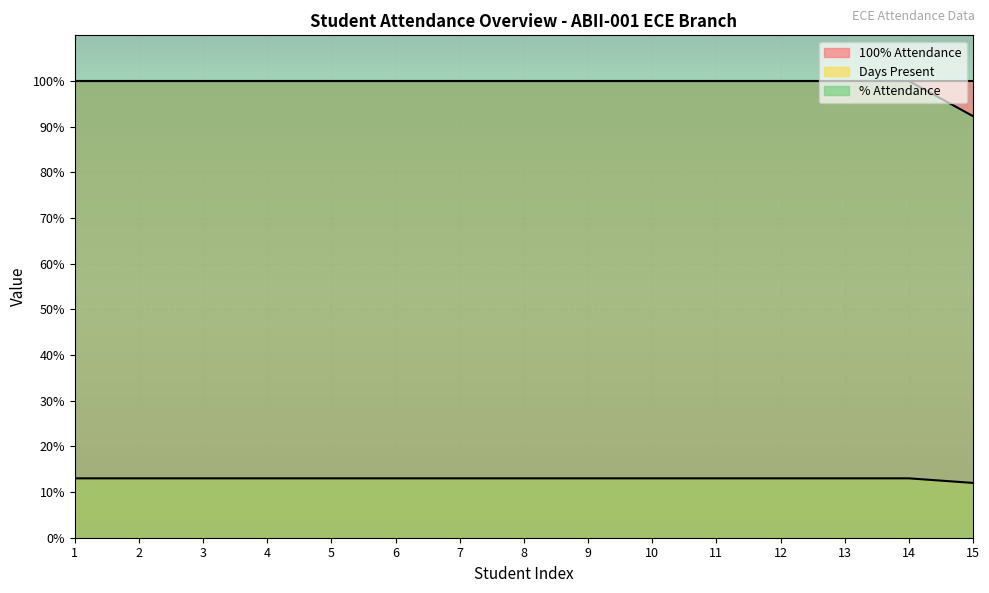

What is the difference between the maximum and minimum values in the Days Present series?

1.0